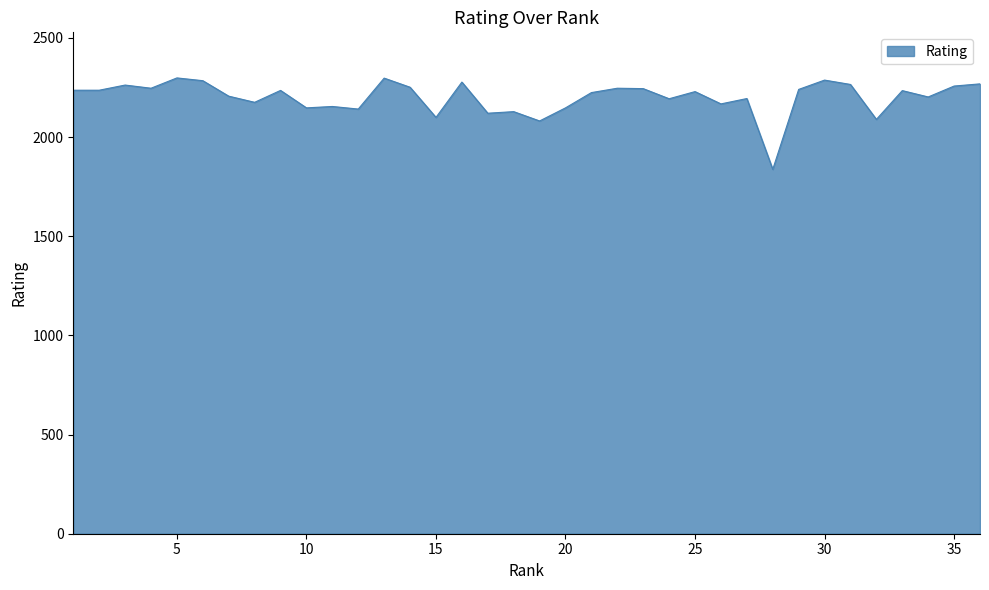

Does the chart have visible grid lines?

No